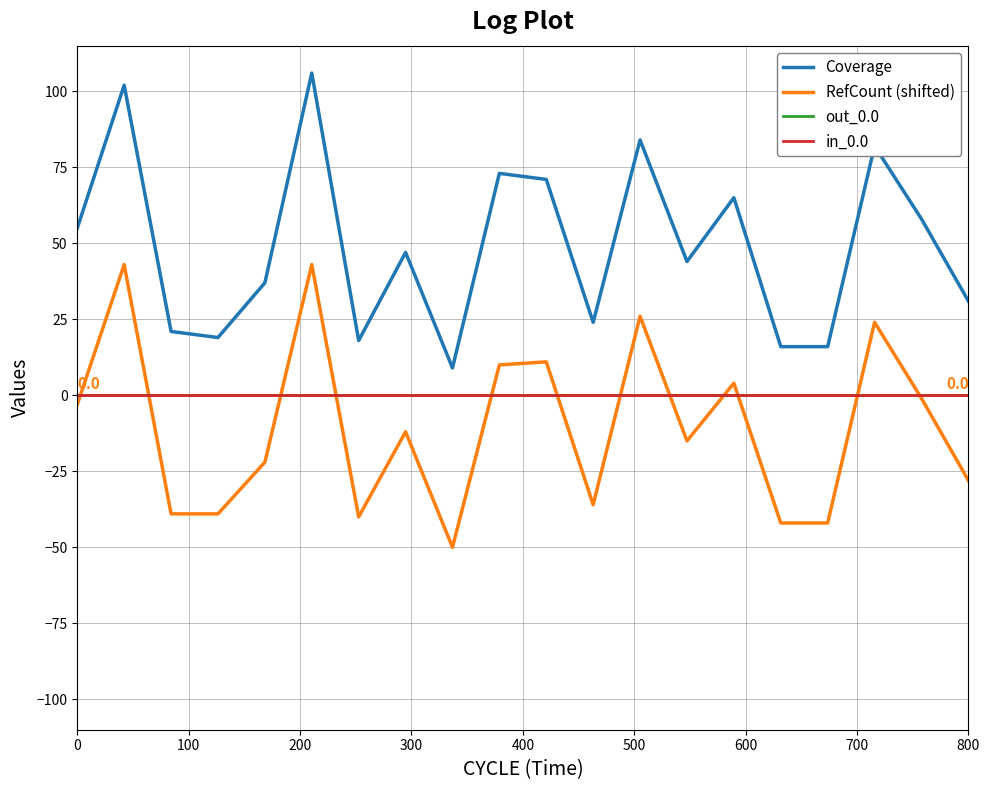

How many categories are shown in the chart?

20